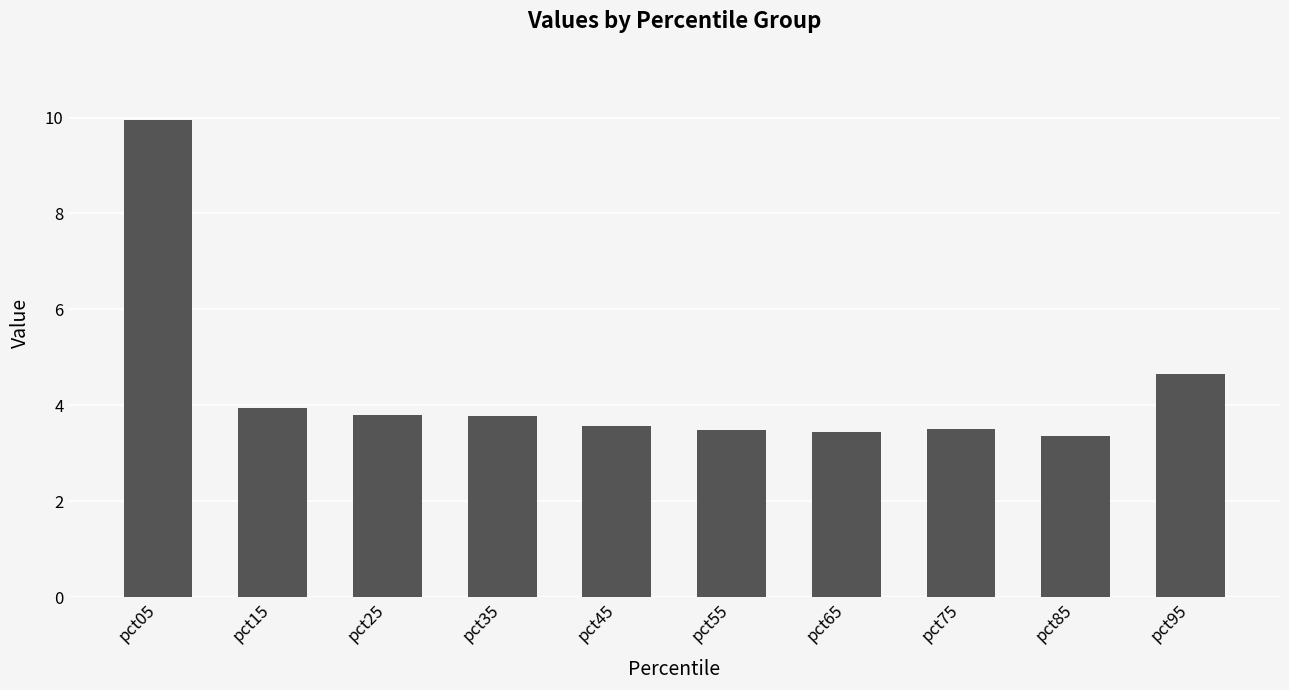

What is the average value?

4.4